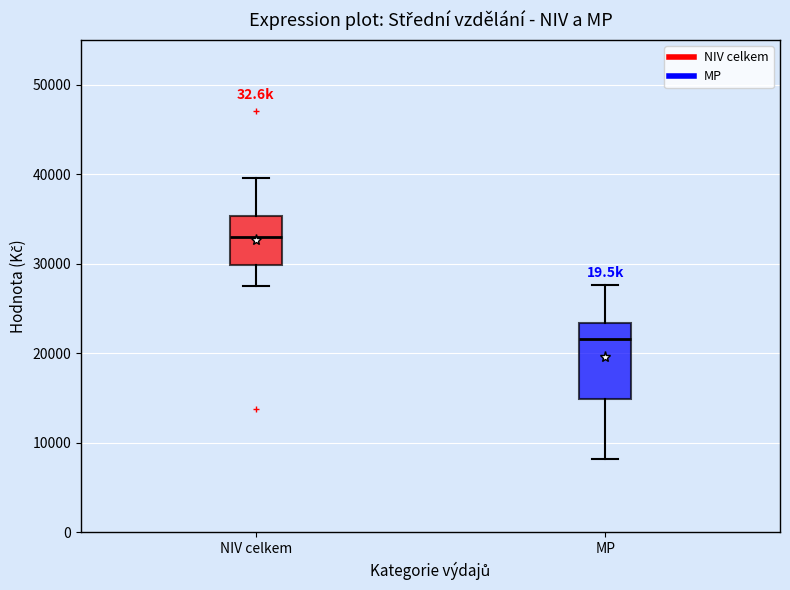

Reading left to right, transcribe this box plot: for each box, give where its median line is, the range the box spans, and where its two whiskers end, as read against the y-axis. The values are not printed on the chart, so give them approximately, as read against the axis.

NIV celkem: median 33000, box 30000 to 35000, whiskers 28000 to 40000
MP: median 22000, box 15000 to 23000, whiskers 8000 to 28000